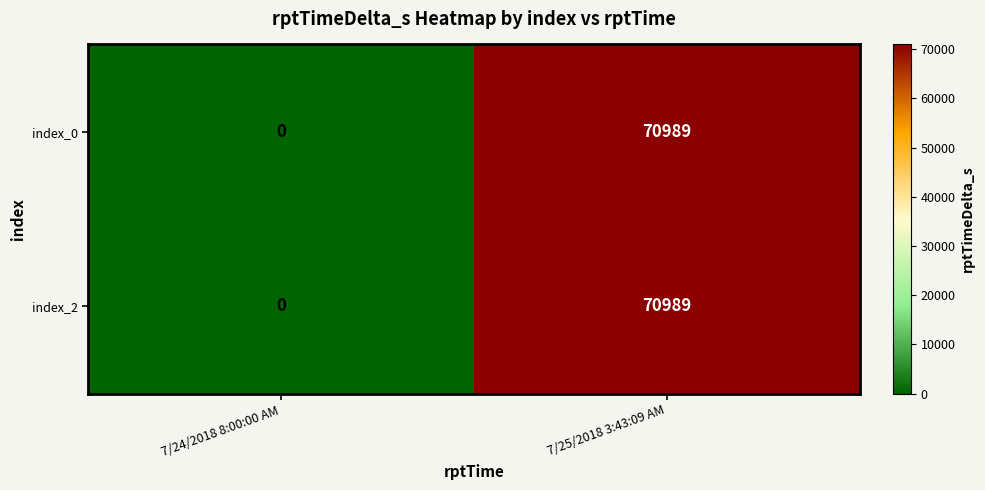

What is the greatest value displayed?

70989